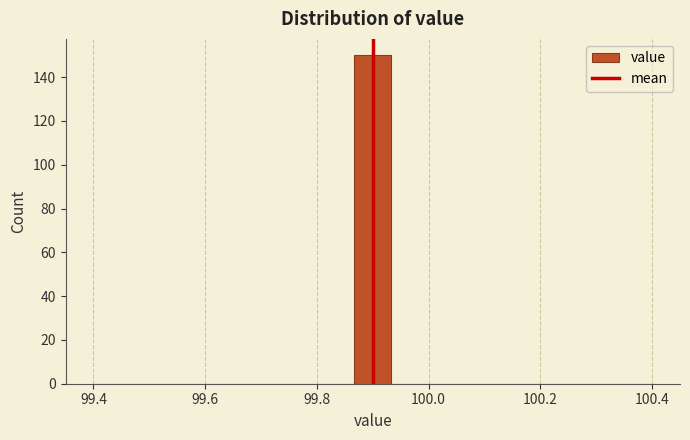

Read against the x-axis, roughly where is the centre of the tallest bar?

99.90